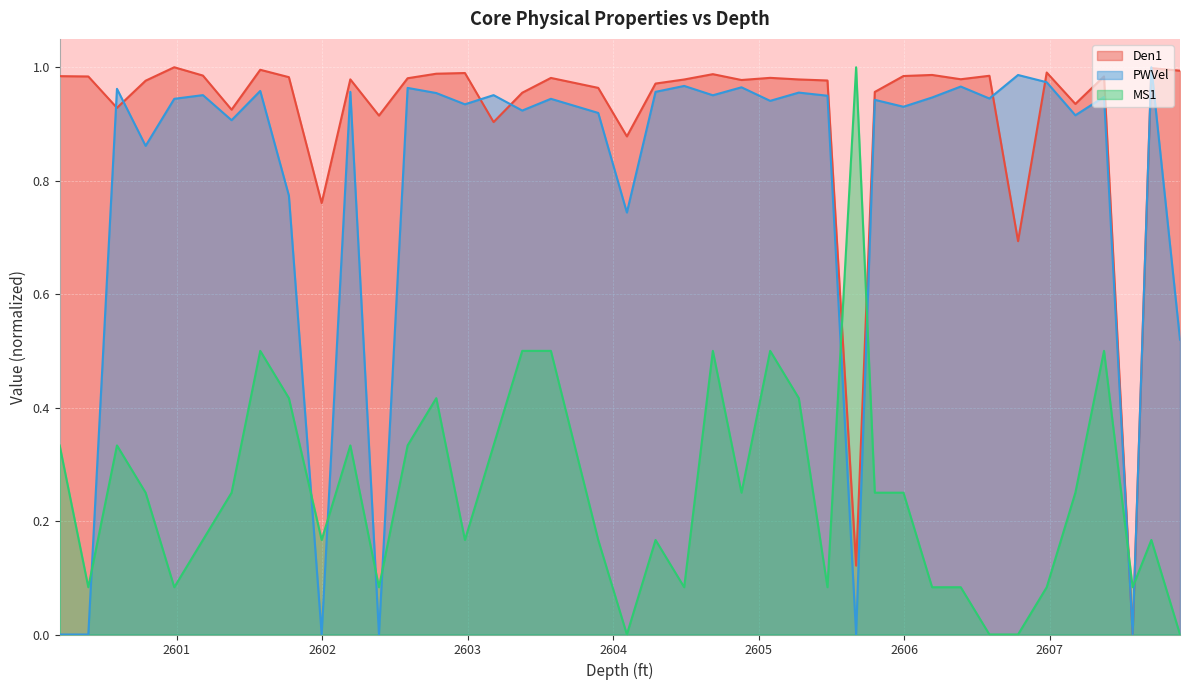

Which series has the largest total across all categories?

Den1